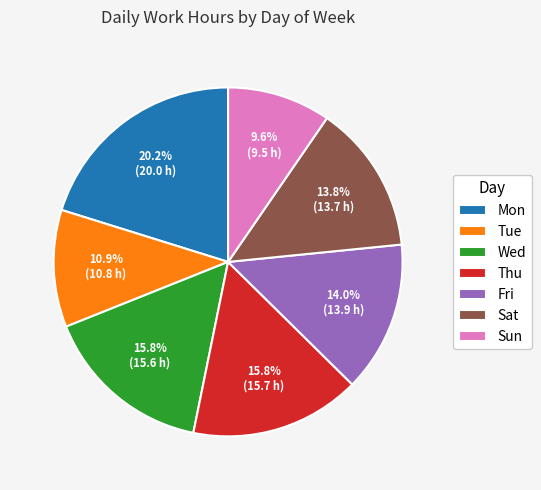

The Sat slice represents 4% of the pie. True or false?

False